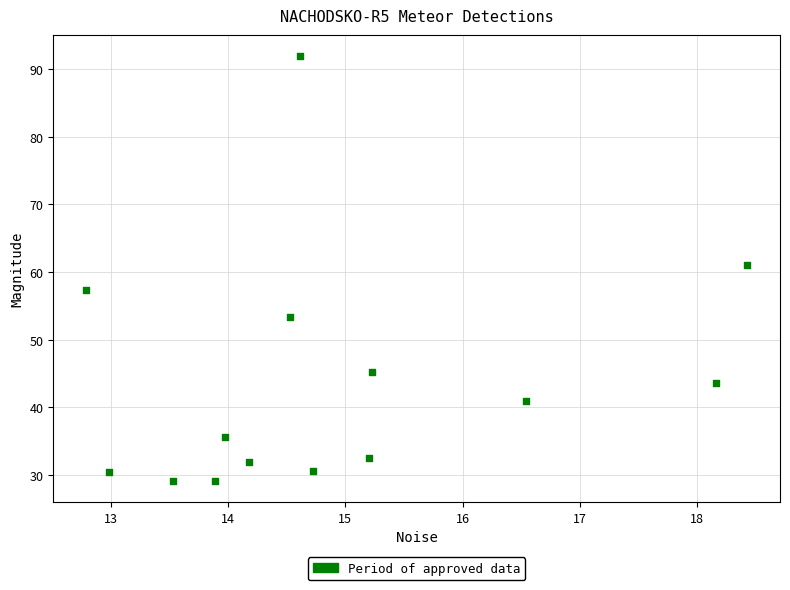

What Y value in the scatter plot is closest to 60?

61.1